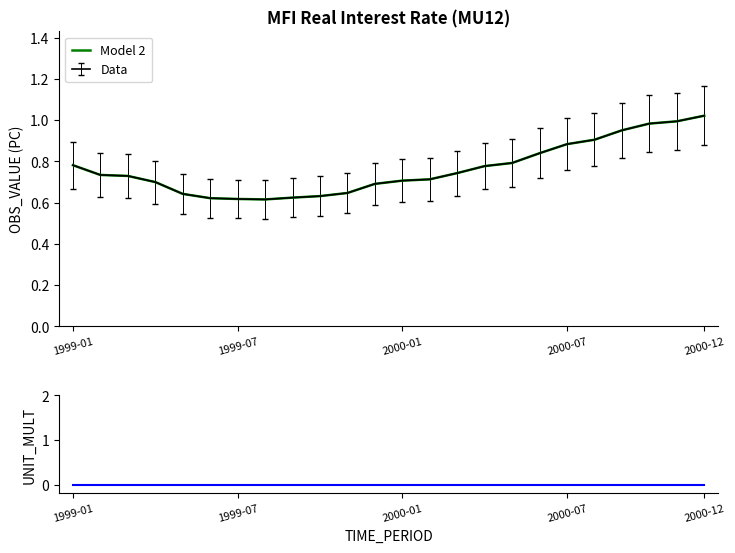

At which category does Model 2 reach its first local valley?

7